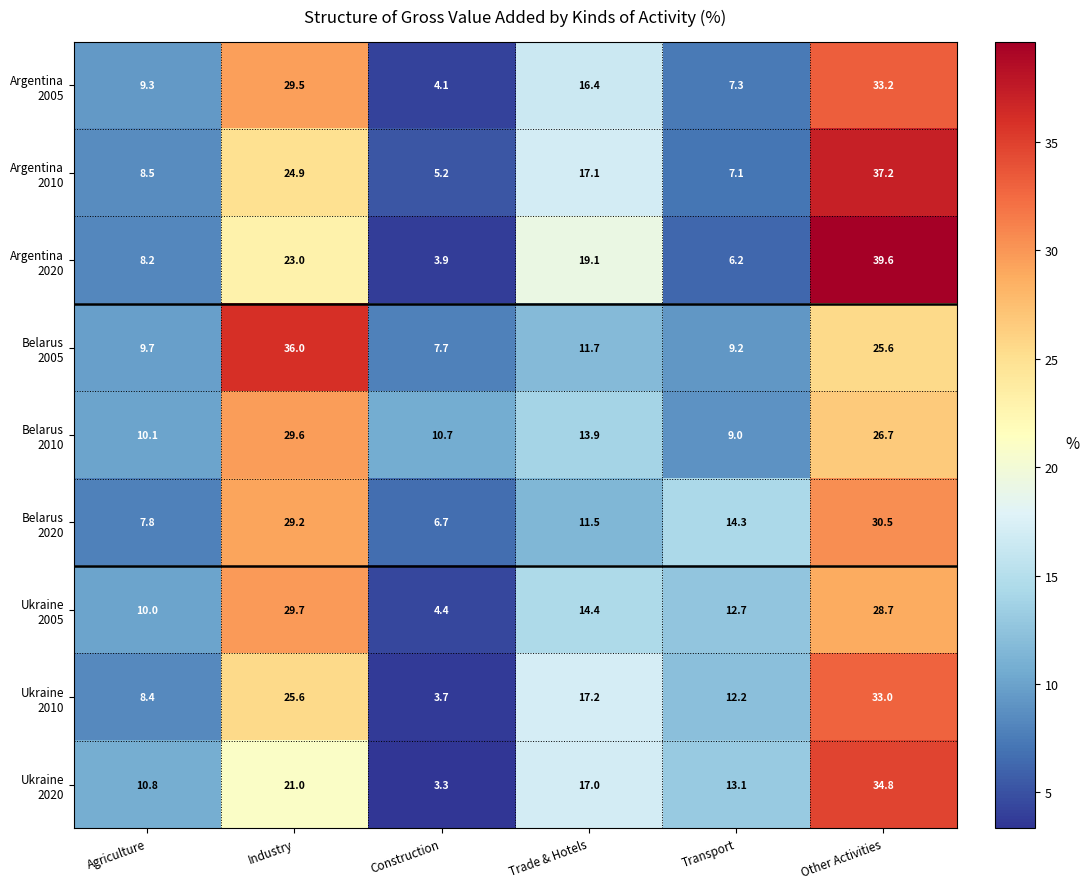

What is the greatest value displayed?

39.6